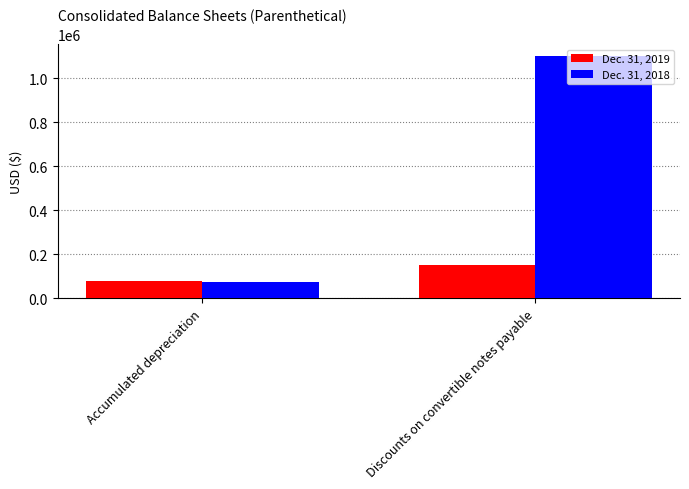

Reading left to right, transcribe all the data shown in this chart.

Dec. 31, 2019: Accumulated depreciation=80000	Discounts on convertible notes payable=153000
Dec. 31, 2018: Accumulated depreciation=73000	Discounts on convertible notes payable=1100000